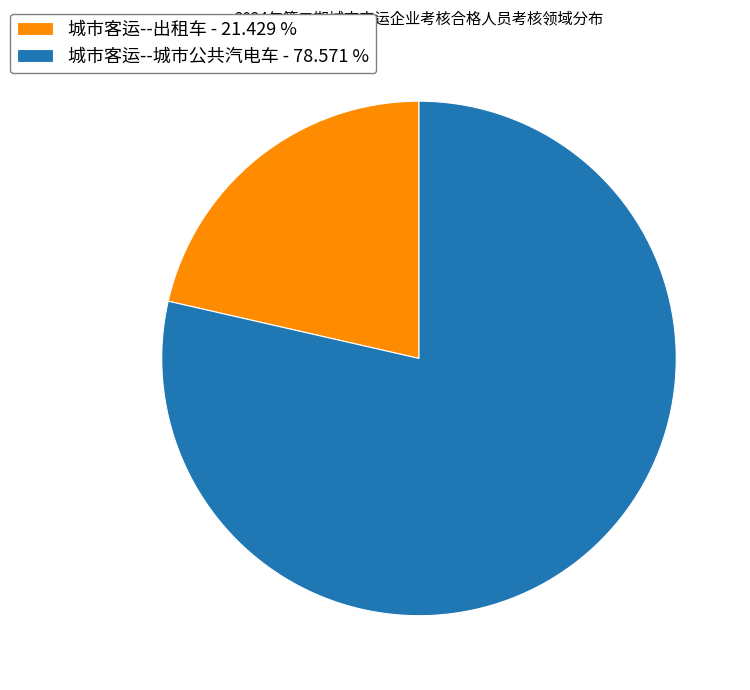

Do 城市客运--城市公共汽电车 and 城市客运--出租车 together represent more than half of the pie?

Yes